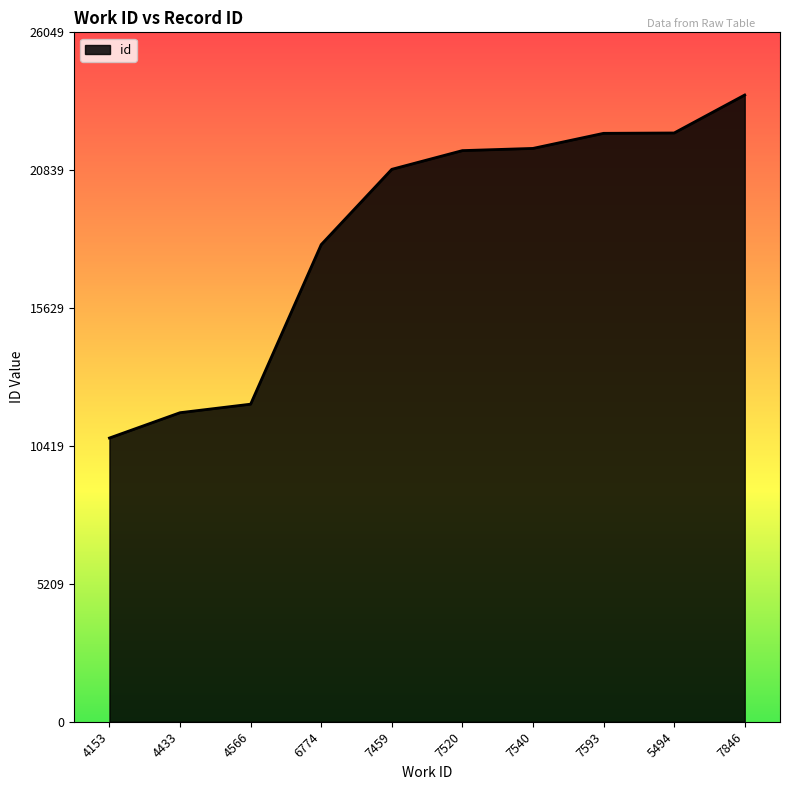

How many lines are shown in the chart?

1